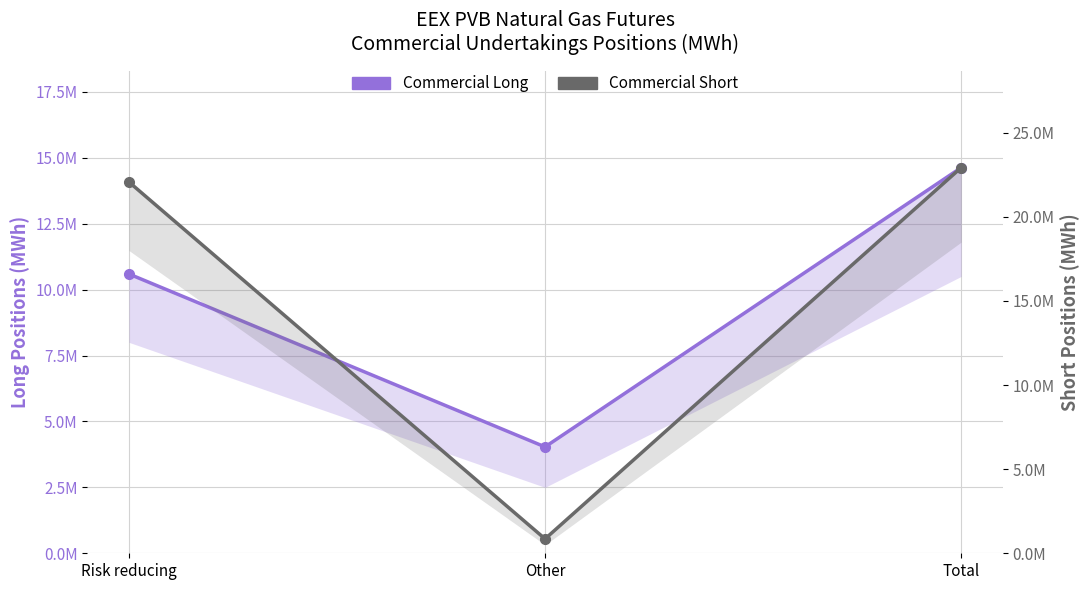

Reading left to right, what are all the values shown in this chart?

Commercial Long: Risk reducing=10592120	Other=4034490	Total=14626610
Commercial Short: Risk reducing=22072650	Other=855320	Total=22927970